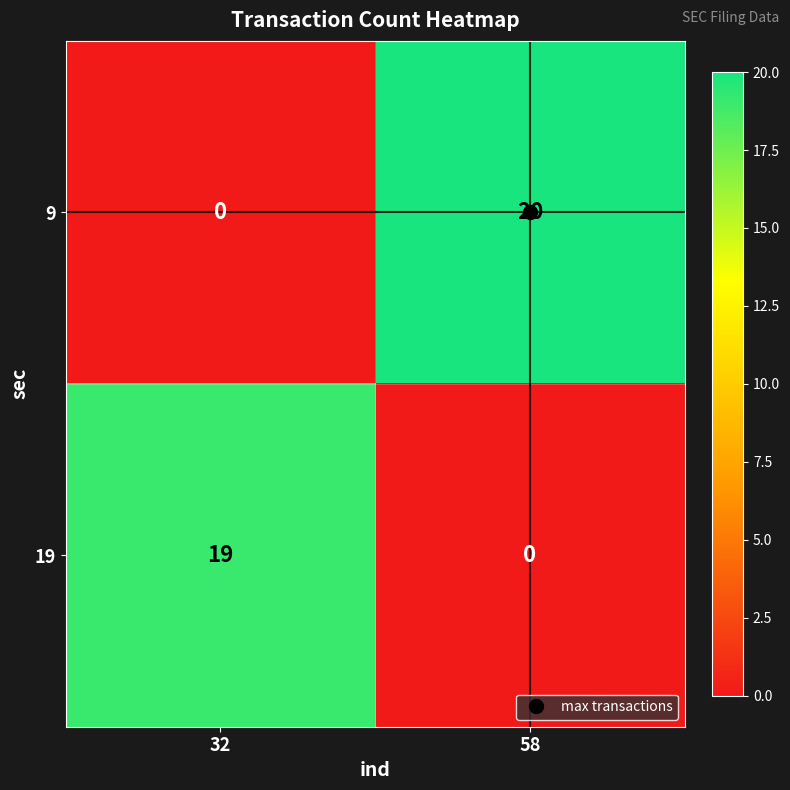

List the series in order of their peak value, highest first.

9, 19